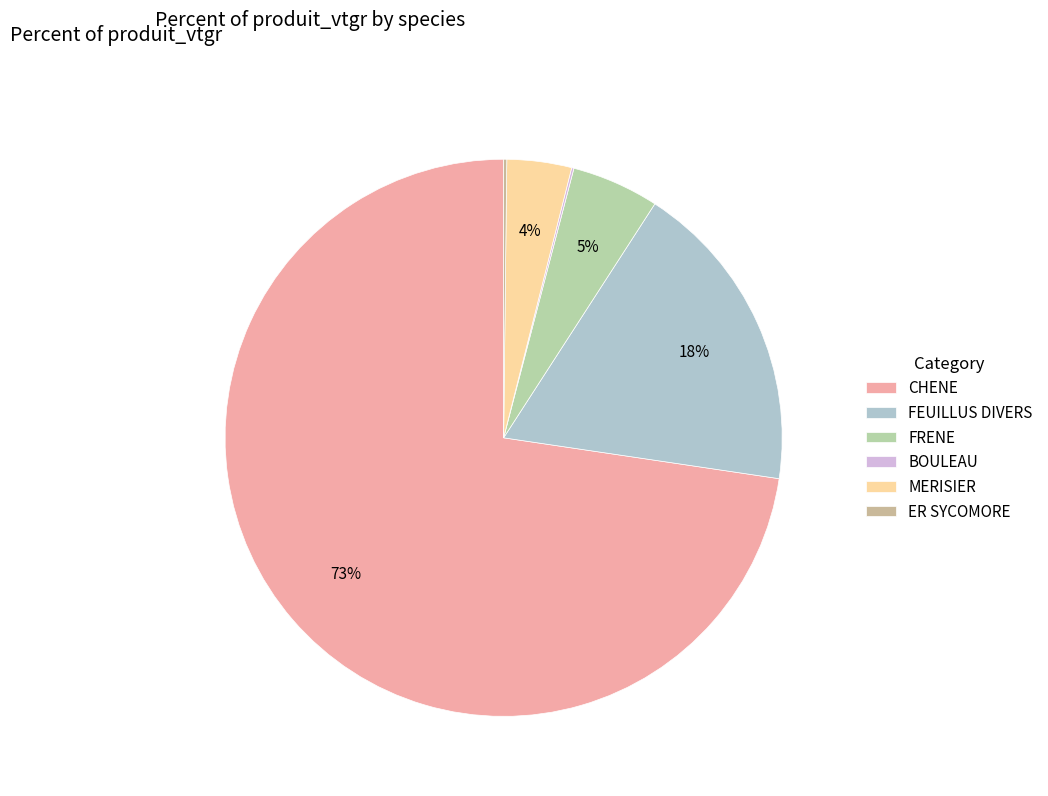

Which slice is the largest?

CHENE